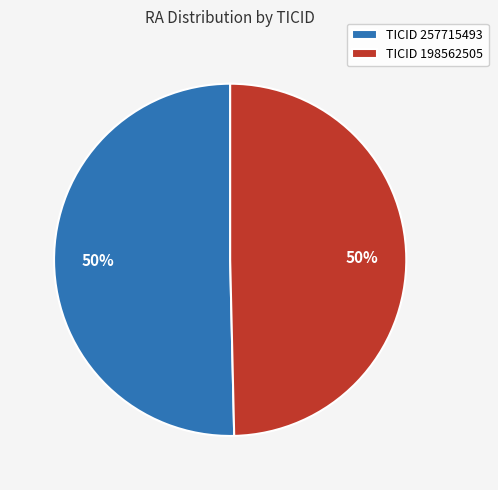

The TICID 257715493 slice represents 50% of the pie. True or false?

True